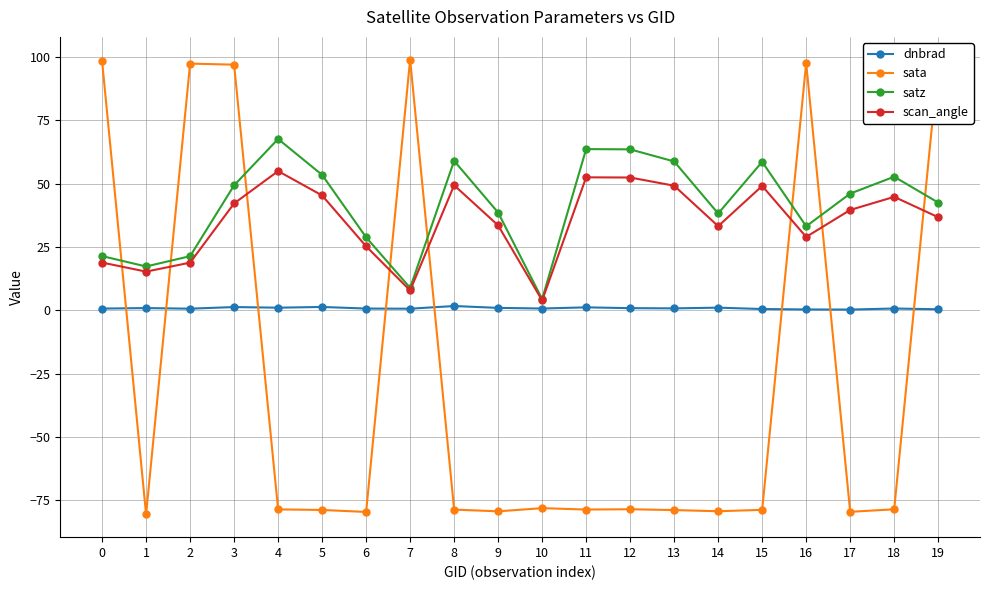

Is the value of dnbrad at 18 greater than the value of sata at 11?

Yes